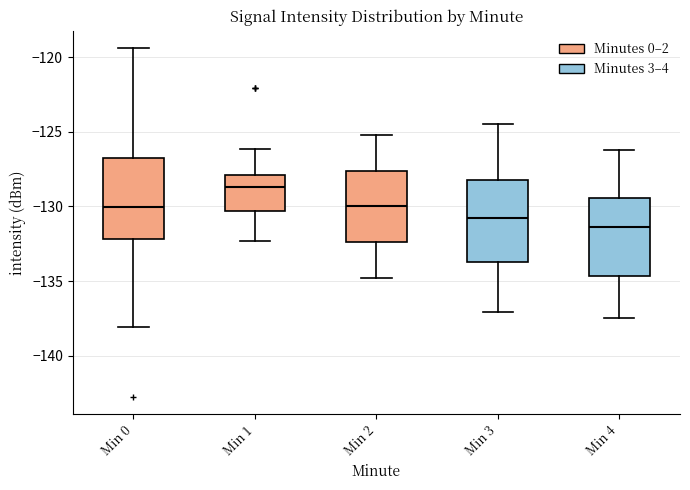

Reading left to right, transcribe this box plot: for each box, give where its median line is, the range the box spans, and where its two whiskers end, as read against the y-axis. The values are not printed on the chart, so give them approximately, as read against the axis.

Min 0: median -130.0, box -132.0 to -127.0, whiskers -138.0 to -119.5
Min 1: median -128.5, box -130.5 to -128.0, whiskers -132.5 to -126.0
Min 2: median -130.0, box -132.5 to -127.5, whiskers -135.0 to -125.0
Min 3: median -130.5, box -133.5 to -128.0, whiskers -137.0 to -124.5
Min 4: median -131.5, box -134.5 to -129.5, whiskers -137.5 to -126.0